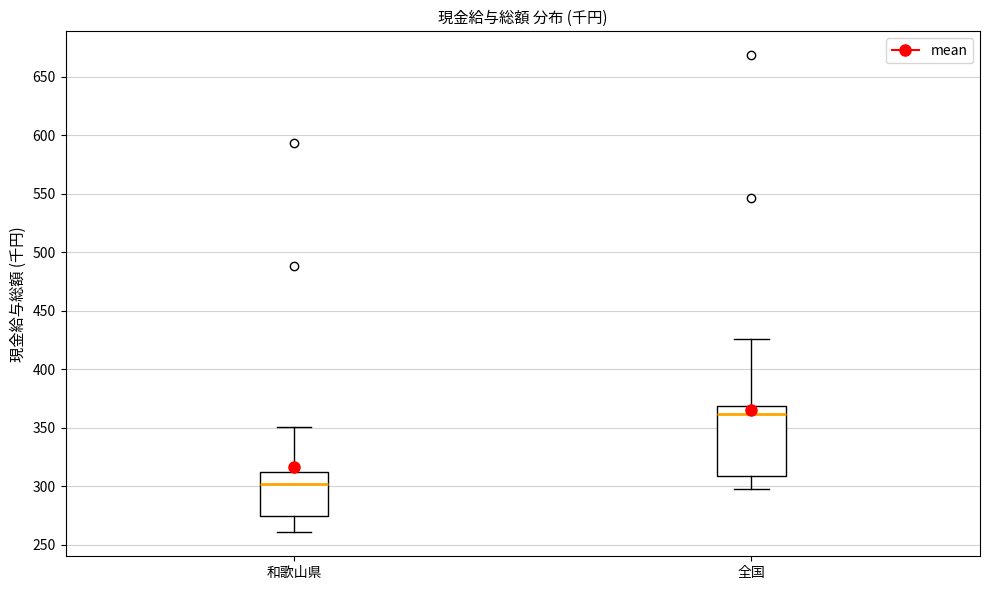

Which box has the highest median line?

全国